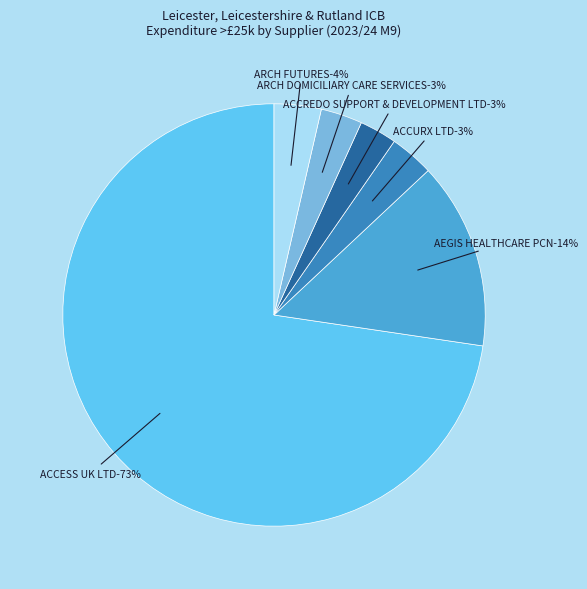

Which category accounts for the majority?

ACCESS UK LTD